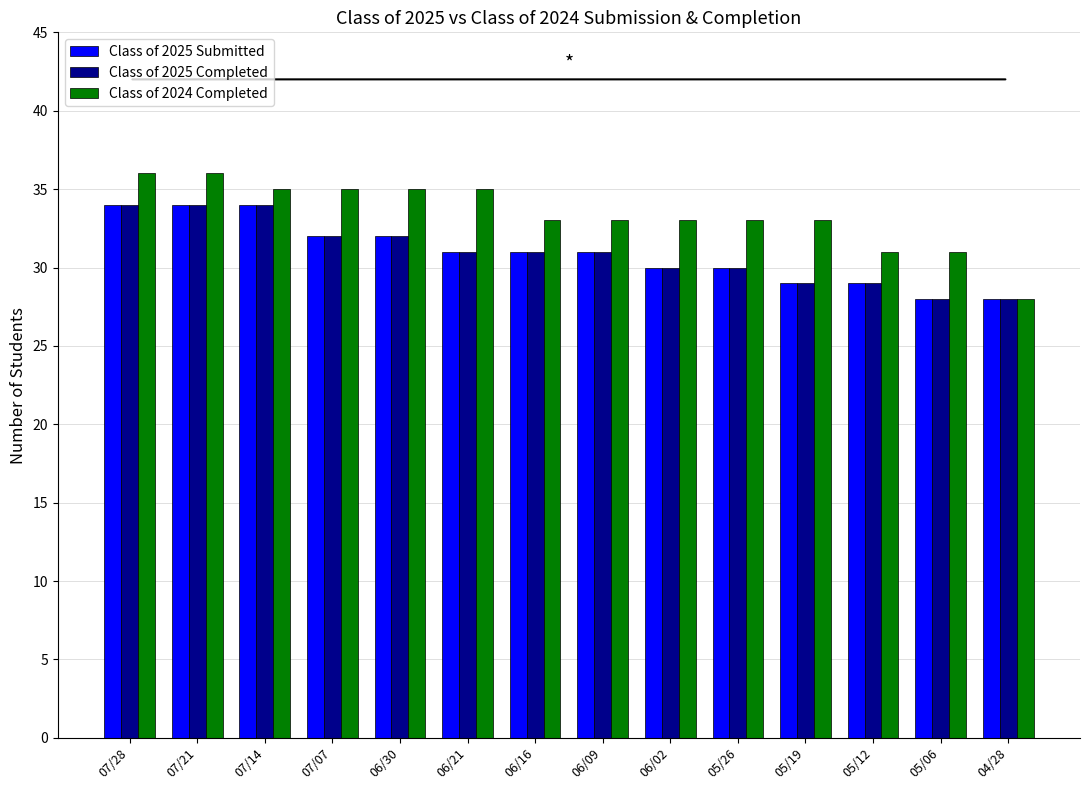

Which series has the largest total across all categories?

Class of 2024 Completed